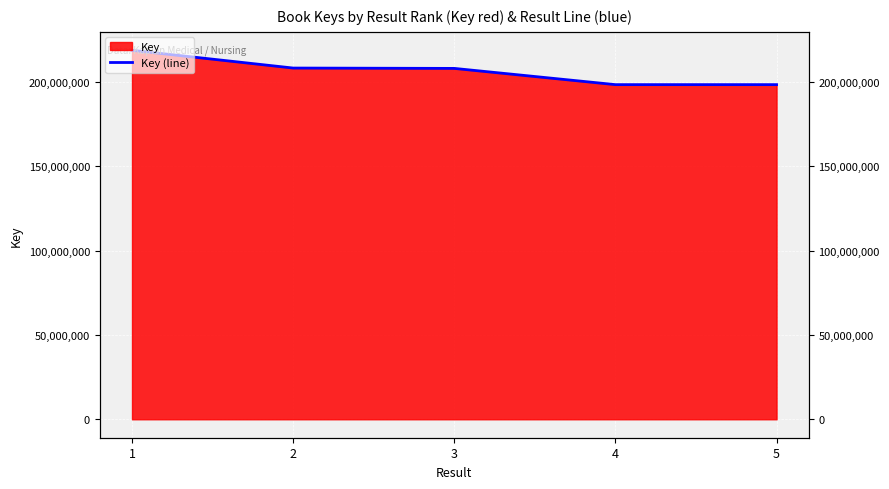

Reading left to right, what are all the values shown in this chart?

1=218778010	2=208259768	3=208051839	4=198422278	5=198422356